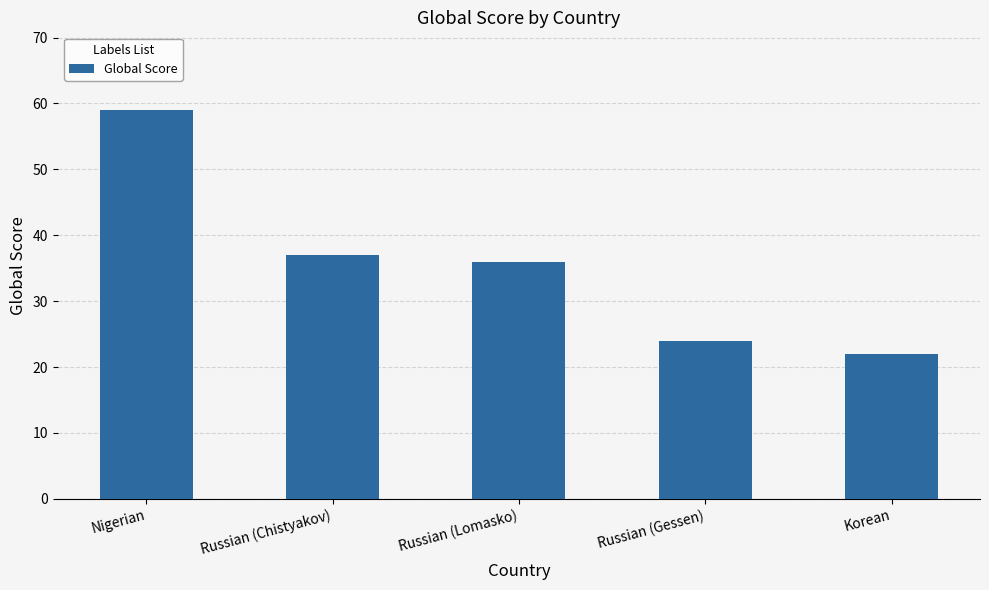

Is it true that the value at Russian (Chistyakov) is 37?

True